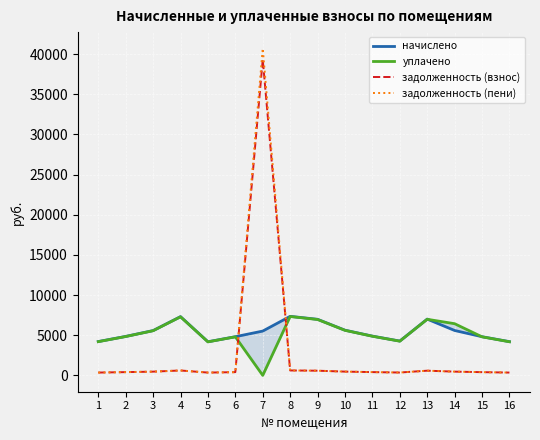

Reading left to right, extract all data points from this chart.

начислено: 1=4210.7	2=4850.9	3=5577.4	4=7313.3	5=4186.1	6=4814.0	7=5515.8	8=7350.2	9=6980.9	10=5626.6	11=4887.8	12=4272.2	13=7005.5	14=5589.6	15=4814.0	16=4198.4
уплачено: 1=4197.3	2=4835.5	3=5559.7	4=7290.1	5=4172.8	6=4798.8	7=0.0	8=7327.0	9=6958.8	10=5608.7	11=4872.4	12=4258.7	13=6983.3	14=6433.6	15=4798.8	16=4185.1
задолженность (взнос): 1=350.9	2=404.2	3=464.8	4=609.4	5=348.8	6=401.2	7=39322.8	8=612.5	9=581.7	10=468.9	11=407.3	12=356.0	13=583.8	14=465.8	15=401.2	16=349.9
задолженность (пени): 1=350.9	2=404.2	3=464.8	4=609.4	5=348.8	6=401.2	7=40701.8	8=612.5	9=581.7	10=468.9	11=407.3	12=356.0	13=583.8	14=465.8	15=401.2	16=349.9